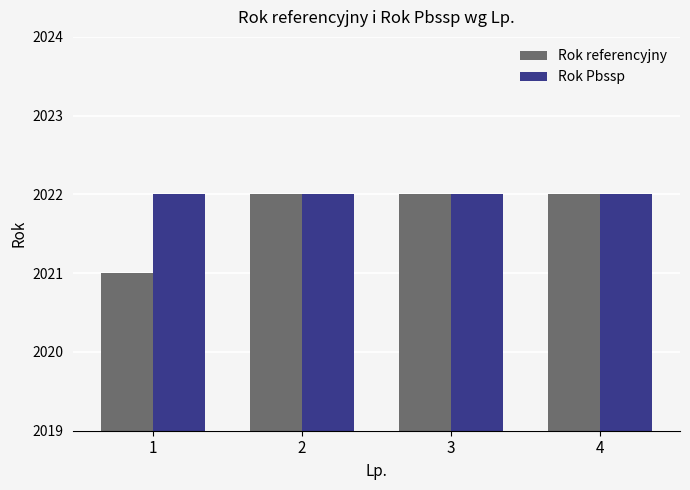

Which series changed the most between 1 and 3?

Rok referencyjny